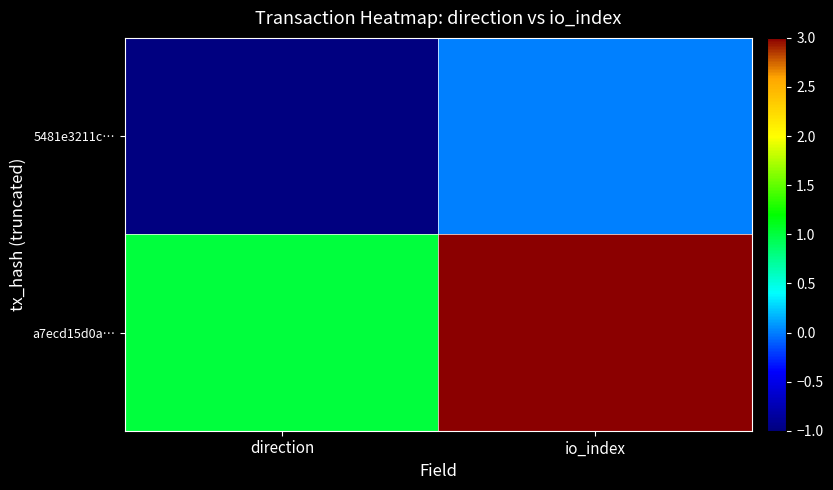

How many distinct data groups are displayed?

2